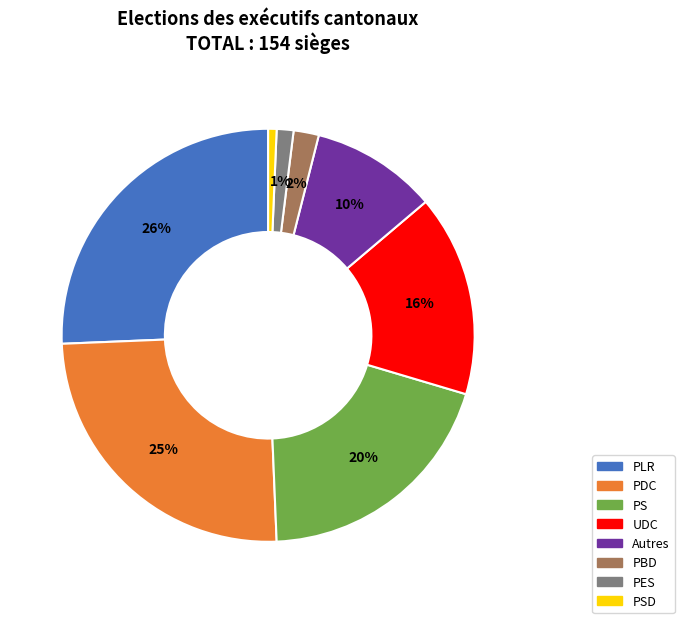

How many segments does this pie chart have?

8